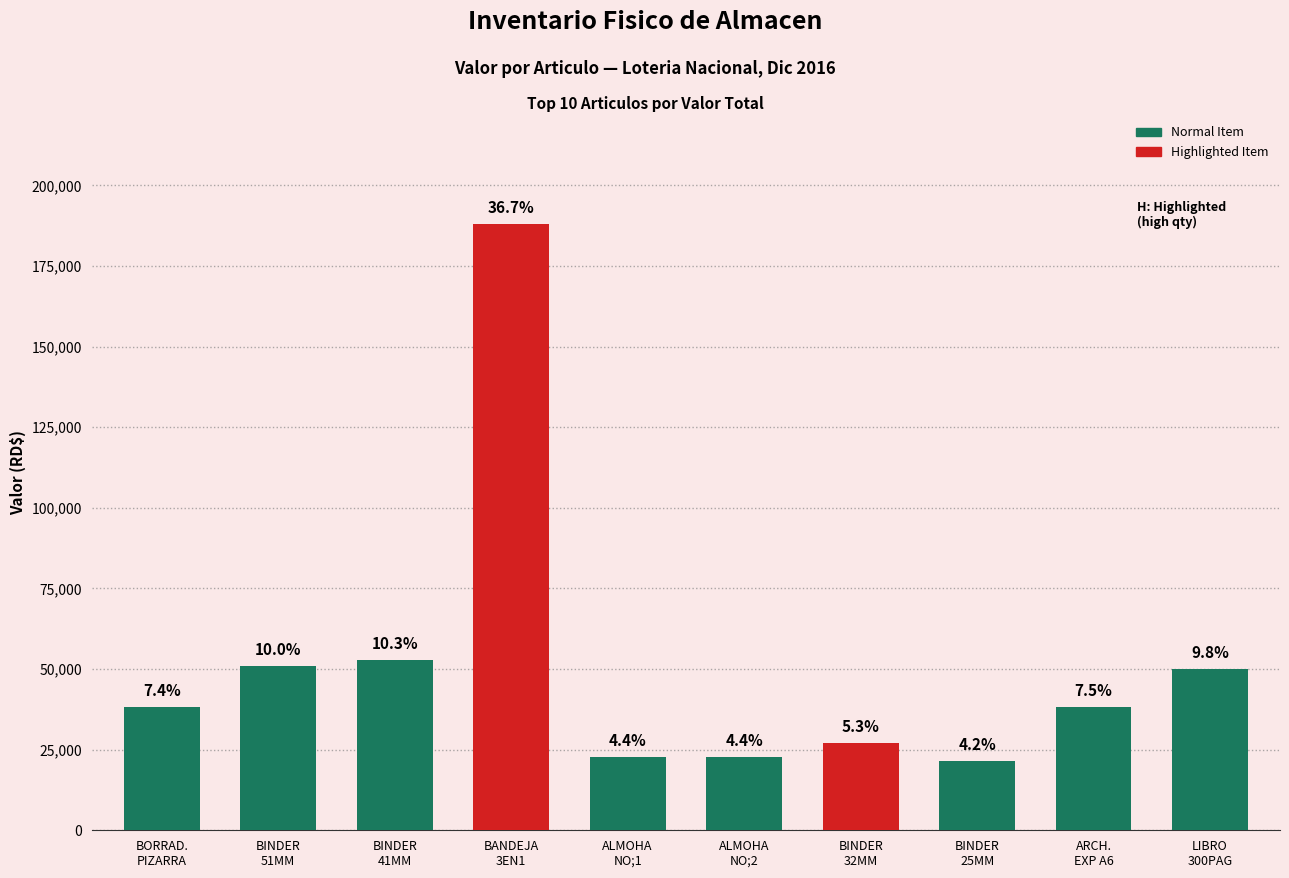

What is the label of the 6th bar from the left?

ALMOHADILLA PARA SELLO NO;2